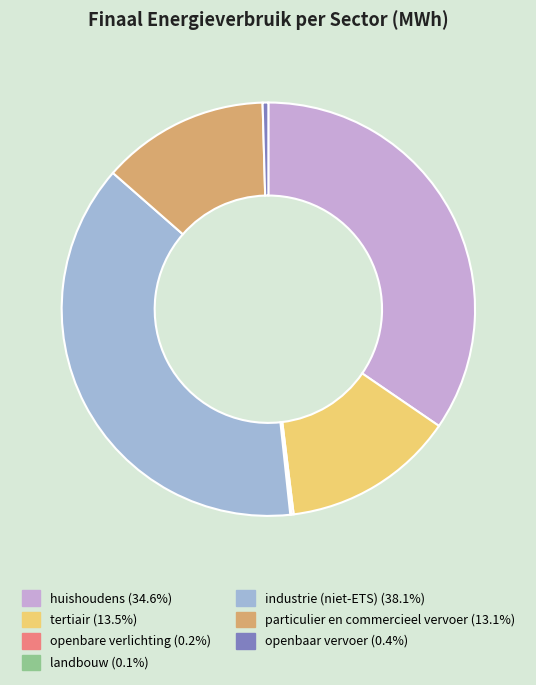

Is the sum of openbaar vervoer and particulier en commercieel vervoer greater than half?

No